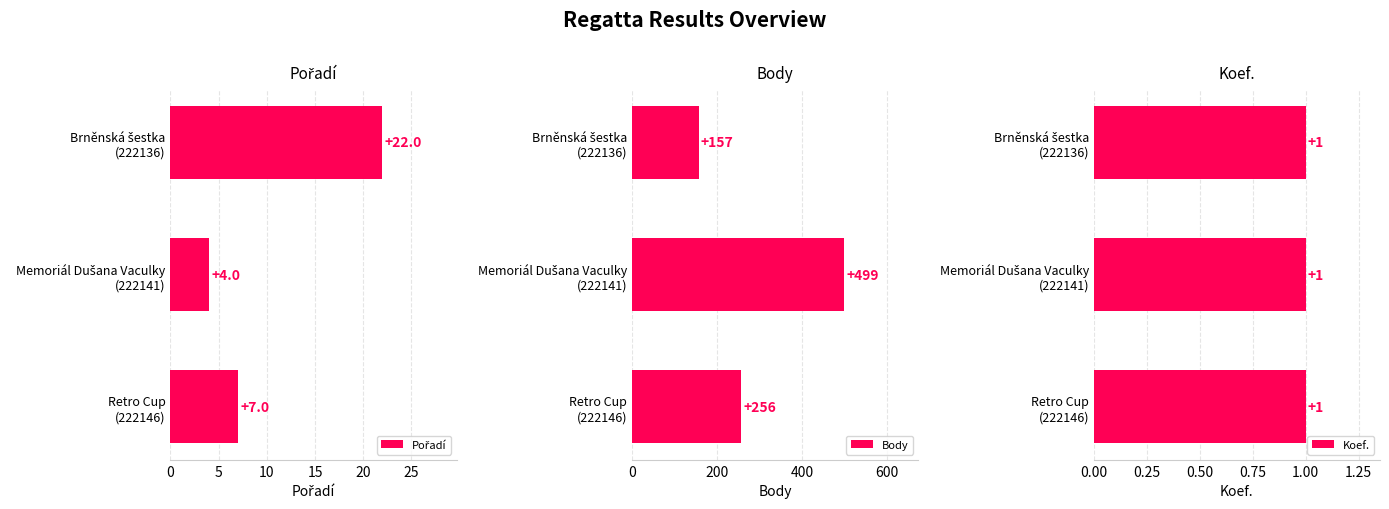

What is the lowest value of the Body series?

157